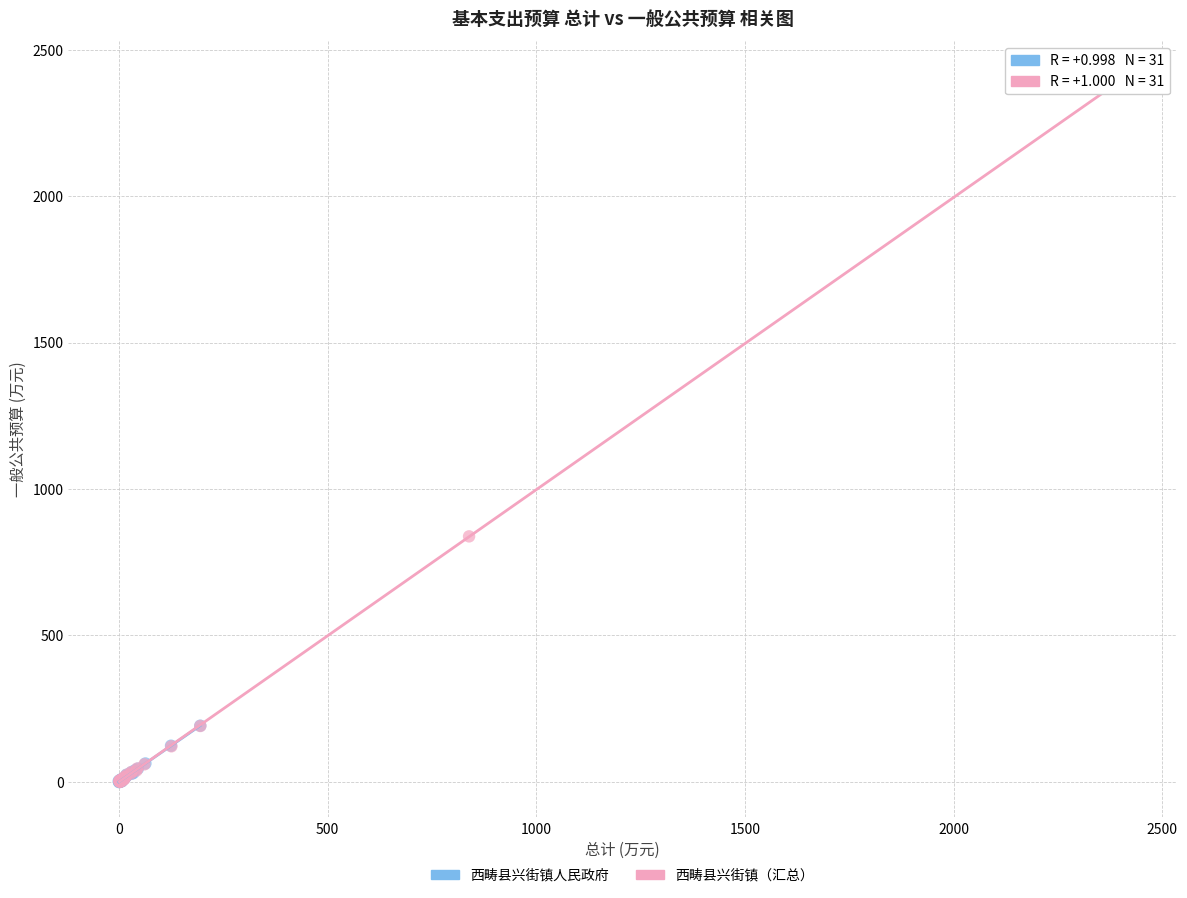

Which series contains the highest Y value?

西畴县兴街镇（汇总）